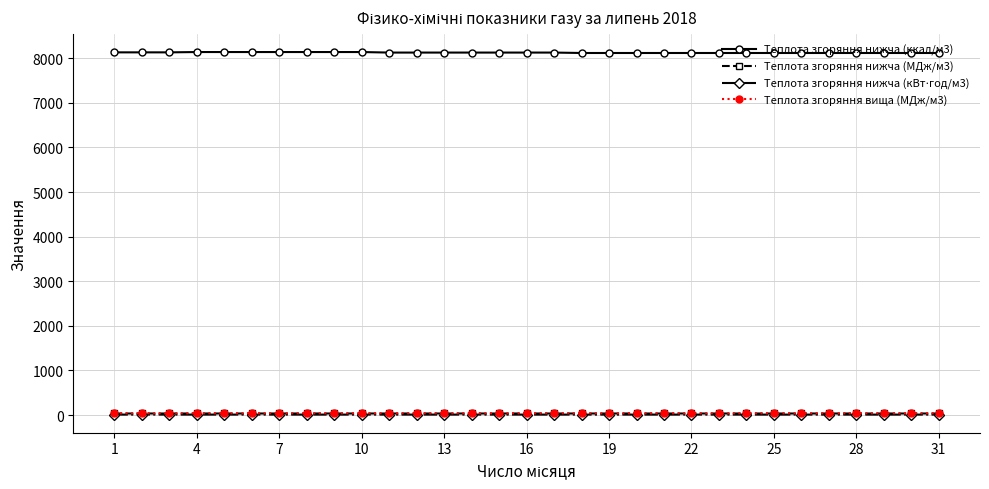

How many lines are shown in the chart?

4